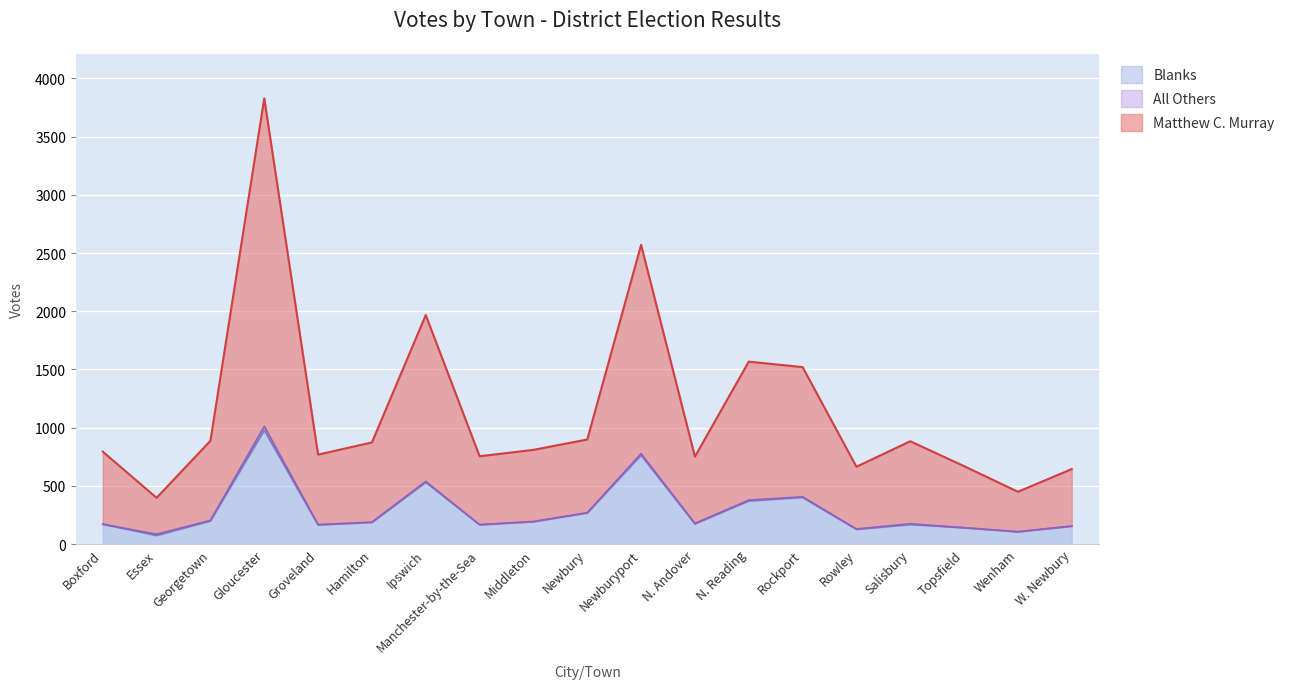

Reading left to right, transcribe all the data shown in this chart.

Matthew C. Murray: Boxford=794	Essex=397	Georgetown=887	Gloucester=3829	Groveland=768	Hamilton=873	Ipswich=1967	Manchester-by-the-Sea=754	Middleton=809	Newbury=898	Newburyport=2570	N. Andover=751	N. Reading=1567	Rockport=1520	Rowley=664	Salisbury=883	Topsfield=669	Wenham=449	W. Newbury=644
Blanks: Boxford=170	Essex=73	Georgetown=198	Gloucester=977	Groveland=164	Hamilton=186	Ipswich=530	Manchester-by-the-Sea=166	Middleton=191	Newbury=267	Newburyport=763	N. Andover=173	N. Reading=370	Rockport=400	Rowley=126	Salisbury=167	Topsfield=140	Wenham=105	W. Newbury=154